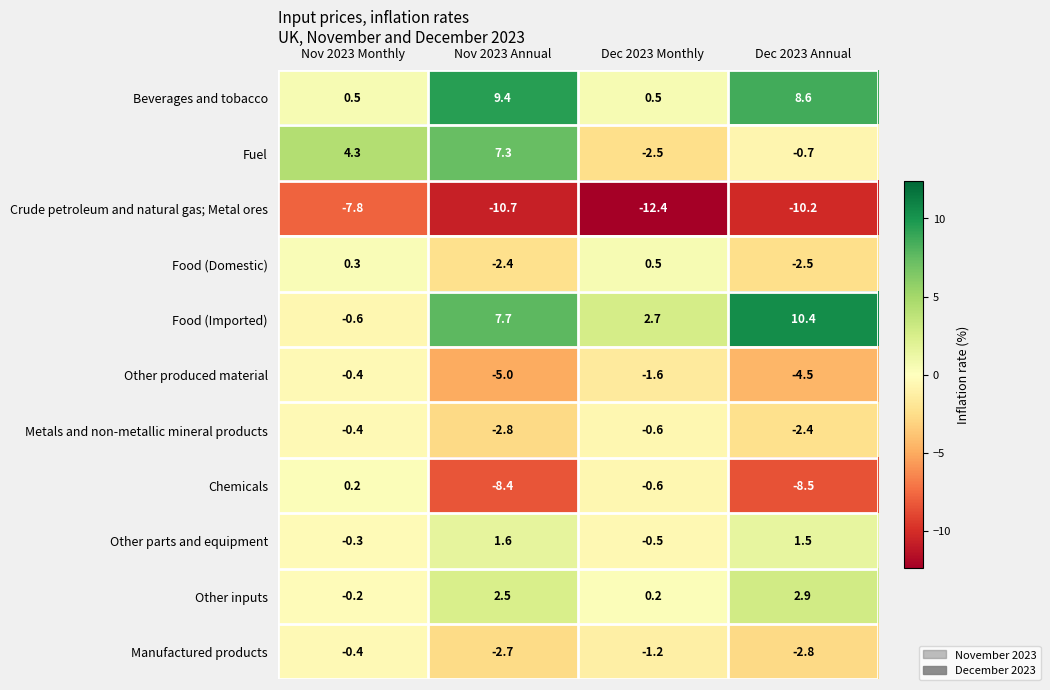

Between Nov 2023 Monthly and Dec 2023 Annual, which series saw the biggest shift?

Food (Imported)